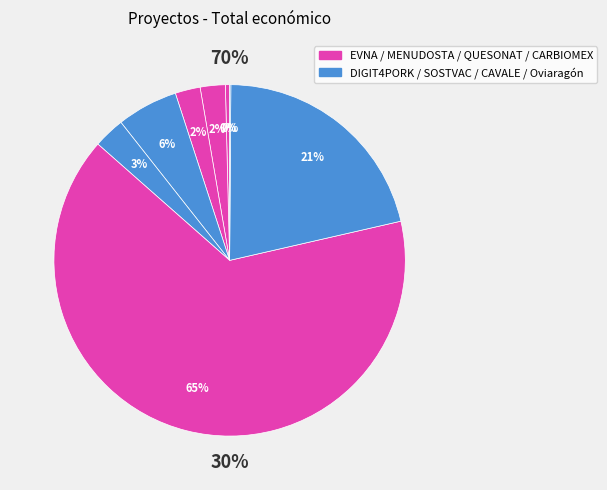

To the nearest percent, what is the difference between the largest and smallest slice percentages?

65%